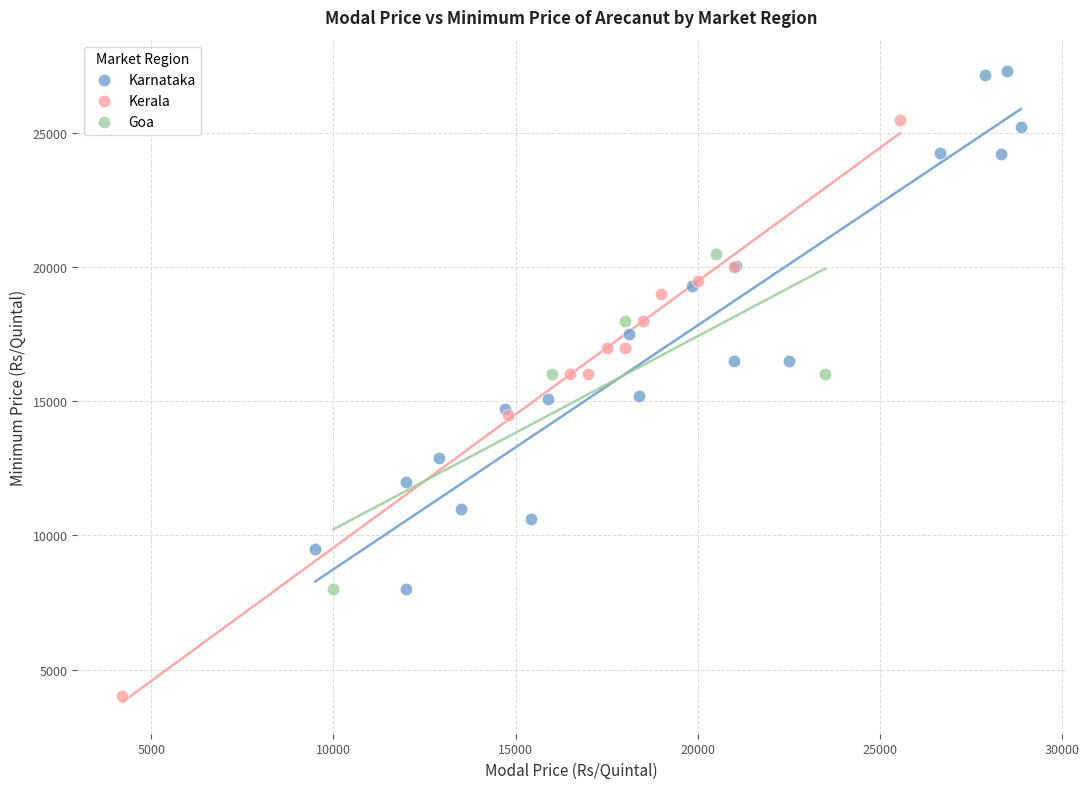

Which series contains the lowest Y value?

Kerala